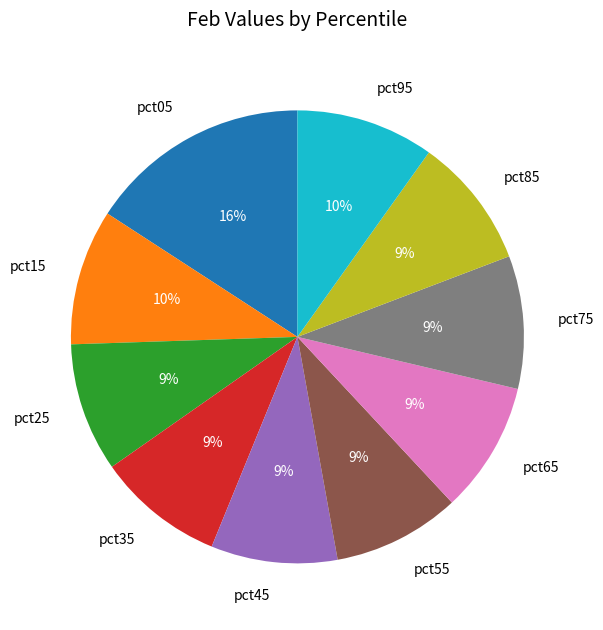

Is there any slice that represents more than half of the pie?

No